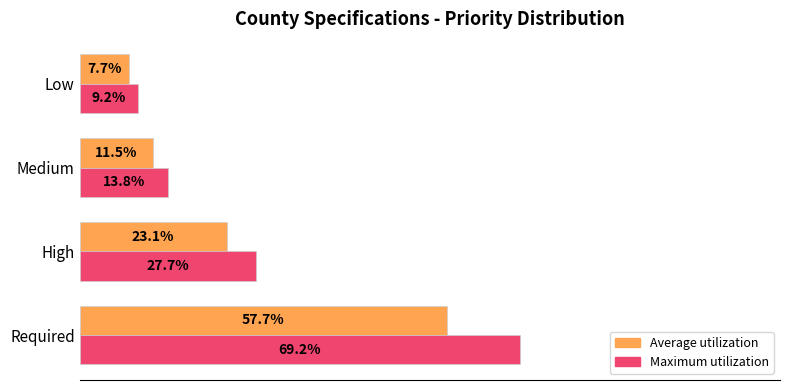

Which series has the largest range (max minus min)?

Maximum utilization